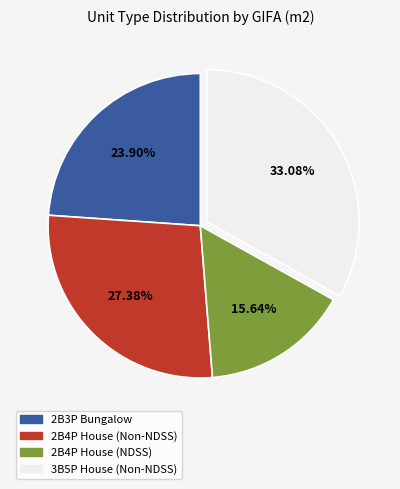

To the nearest percent, what portion does 2B4P House (NDSS) represent?

16%